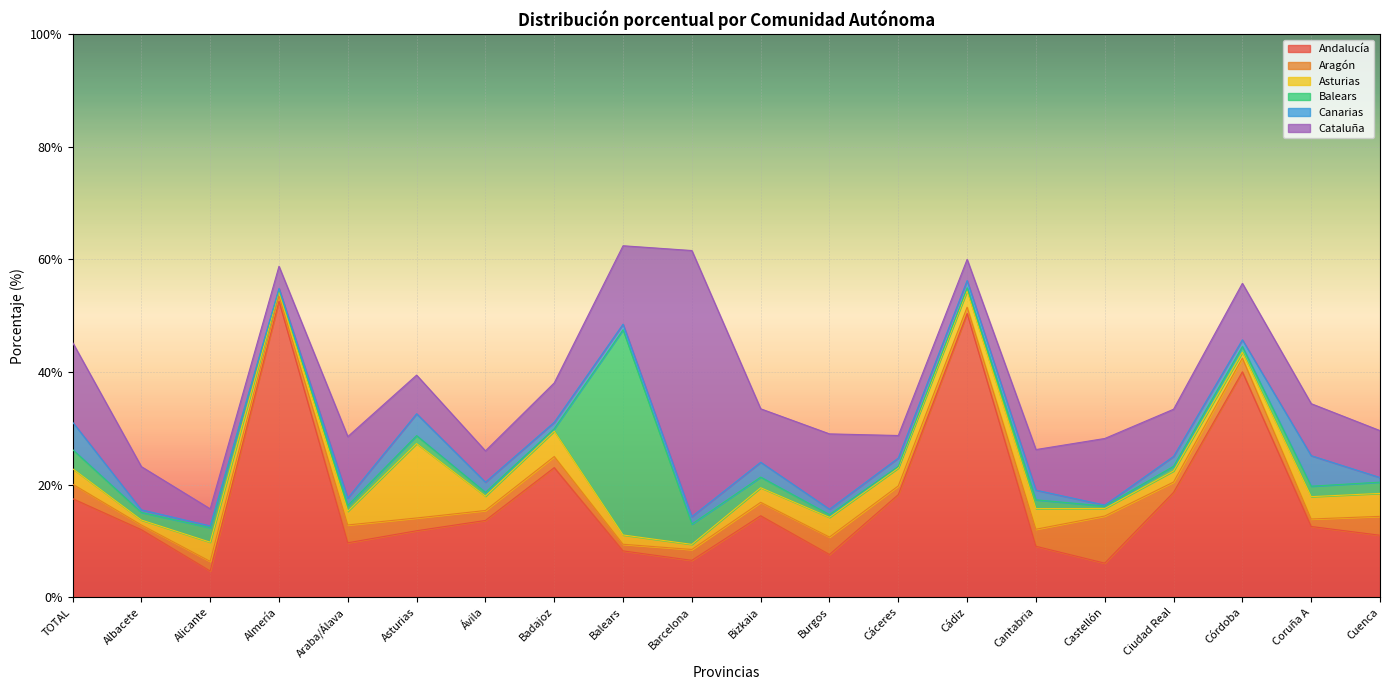

Between which two adjacent categories do Canarias and Aragón first intersect?

TOTAL and Albacete